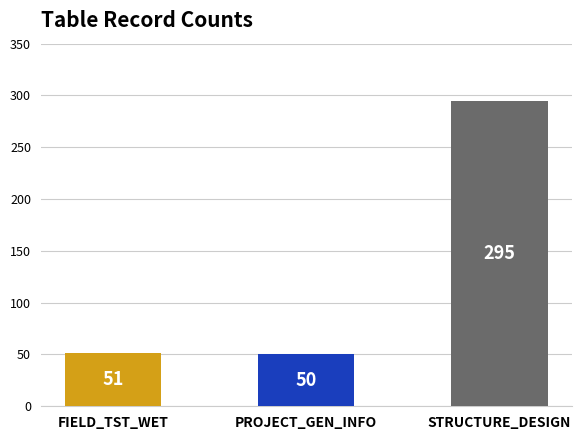

Reading left to right, extract all data points from this chart.

FIELD_TST_WET=51	PROJECT_GEN_INFO=50	STRUCTURE_DESIGN=295